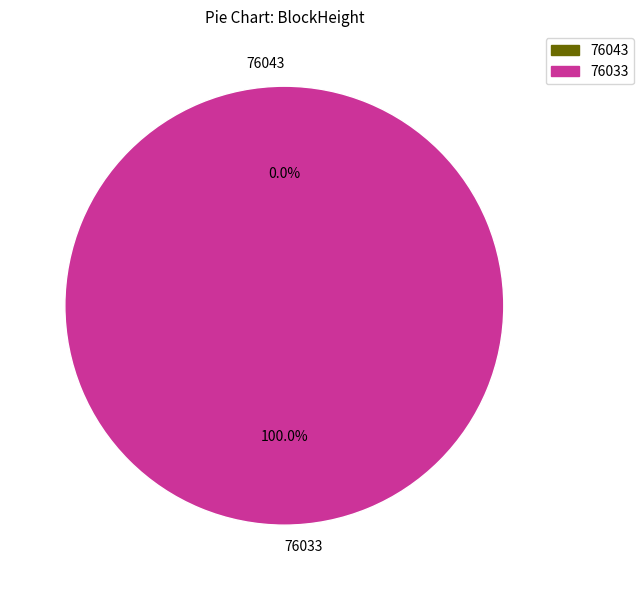

To the nearest percent, what percentage of the pie is 76033?

100%